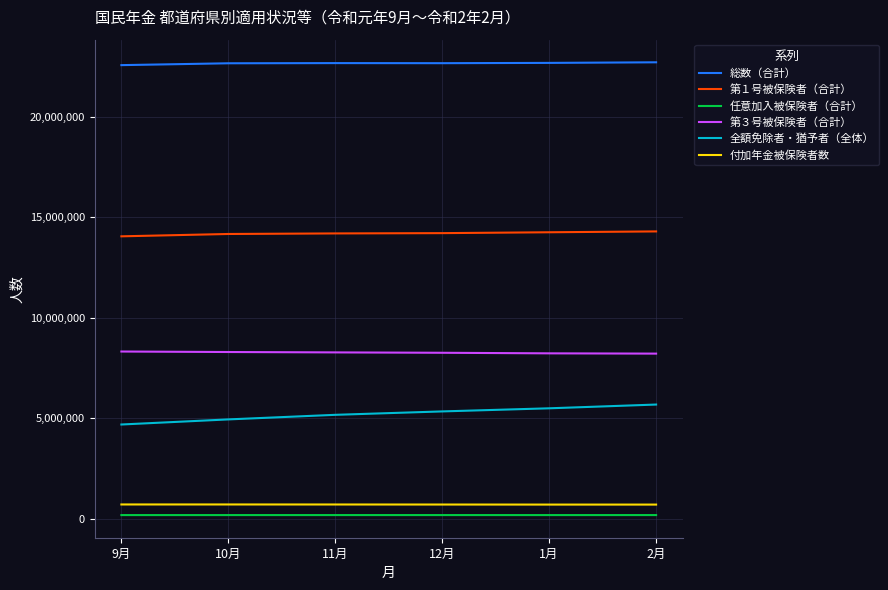

What is the greatest value displayed?

22699206